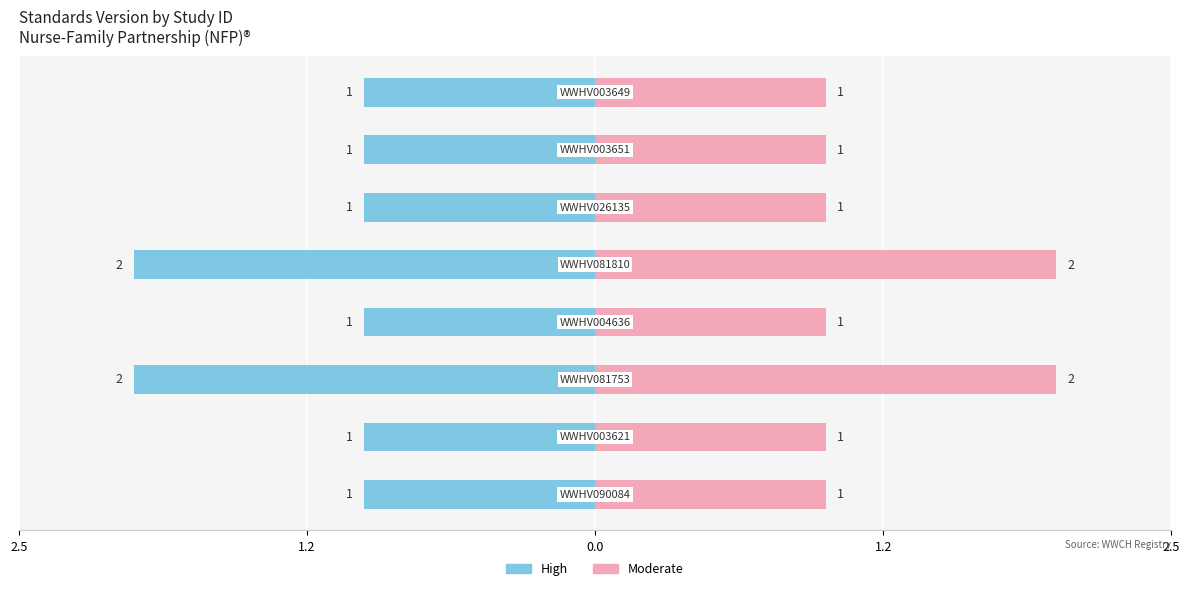

The value at WWHV003651 is 1. True or false?

True